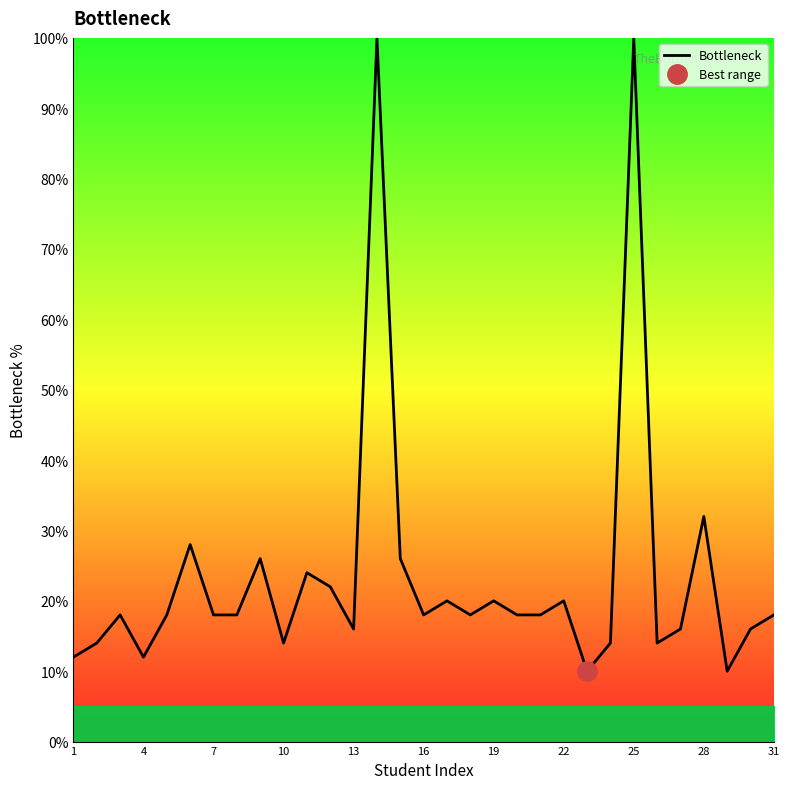

The value of Bottleneck at 4 is 12. True or false?

True